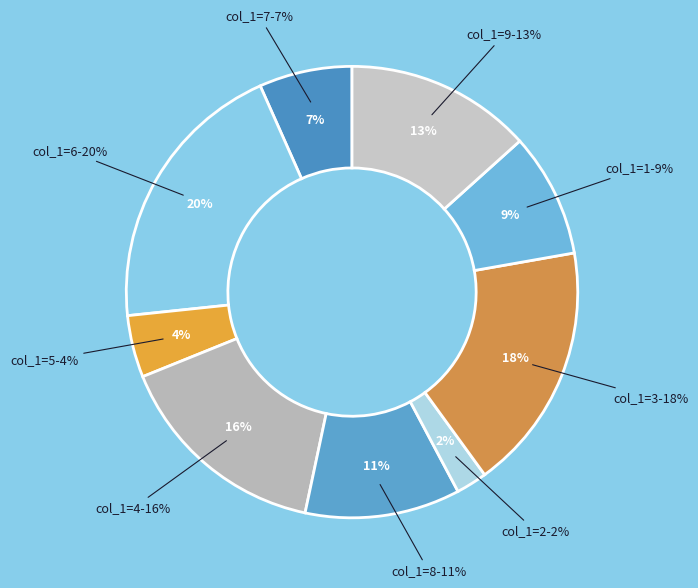

Which slice is the largest?

6